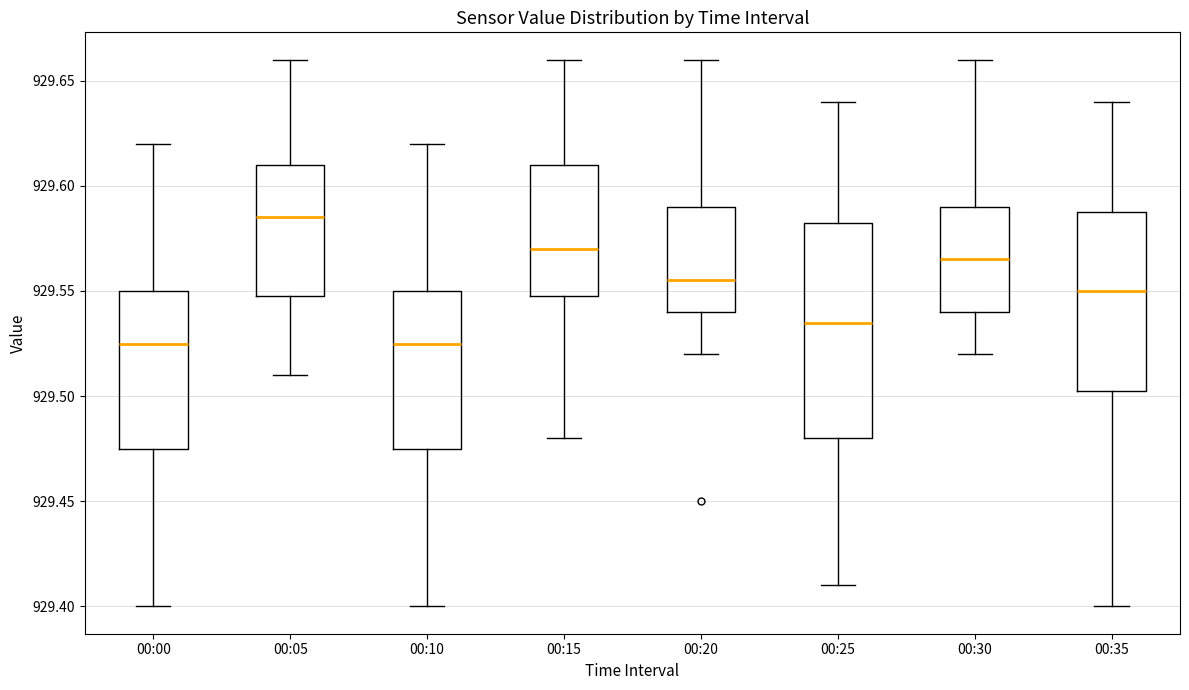

Reading left to right, transcribe this box plot: for each box, give where its median line is, the range the box spans, and where its two whiskers end, as read against the y-axis. The values are not printed on the chart, so give them approximately, as read against the axis.

00:00: median 929.525, box 929.475 to 929.550, whiskers 929.400 to 929.620
00:05: median 929.585, box 929.550 to 929.610, whiskers 929.510 to 929.660
00:10: median 929.525, box 929.475 to 929.550, whiskers 929.400 to 929.620
00:15: median 929.570, box 929.550 to 929.610, whiskers 929.480 to 929.660
00:20: median 929.555, box 929.540 to 929.590, whiskers 929.520 to 929.660
00:25: median 929.535, box 929.480 to 929.585, whiskers 929.410 to 929.640
00:30: median 929.565, box 929.540 to 929.590, whiskers 929.520 to 929.660
00:35: median 929.550, box 929.505 to 929.590, whiskers 929.400 to 929.640